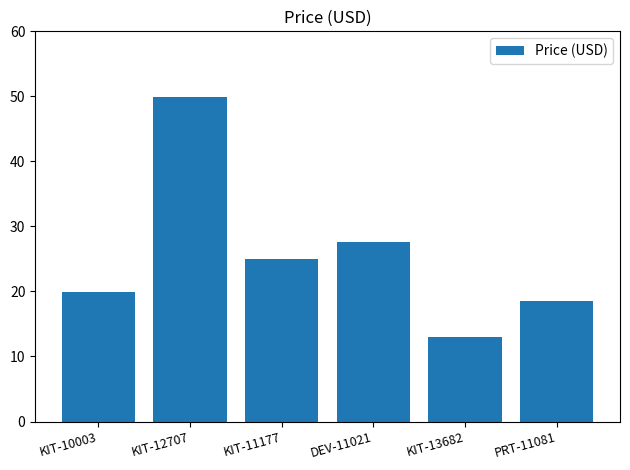

Rank the categories by value from lowest to highest.

KIT-13682, PRT-11081, KIT-10003, KIT-11177, DEV-11021, KIT-12707